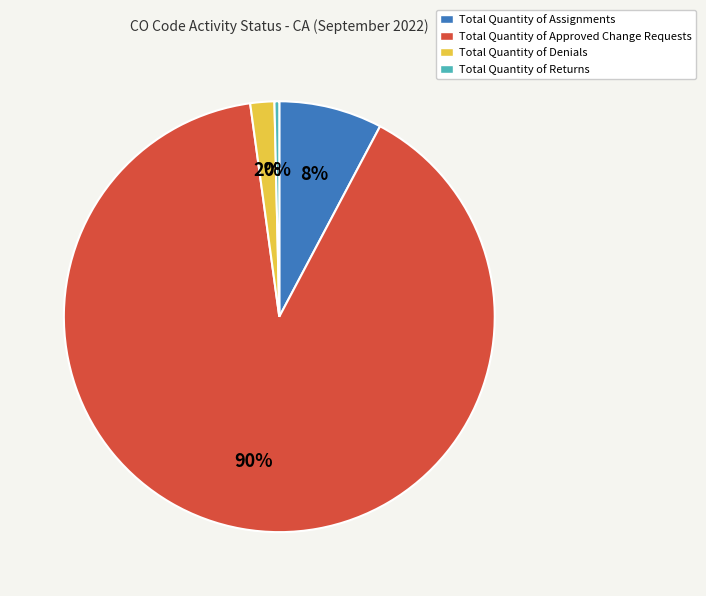

Rank the categories by value from highest to lowest.

Total Quantity of Approved Change Requests, Total Quantity of Assignments, Total Quantity of Denials, Total Quantity of Returns